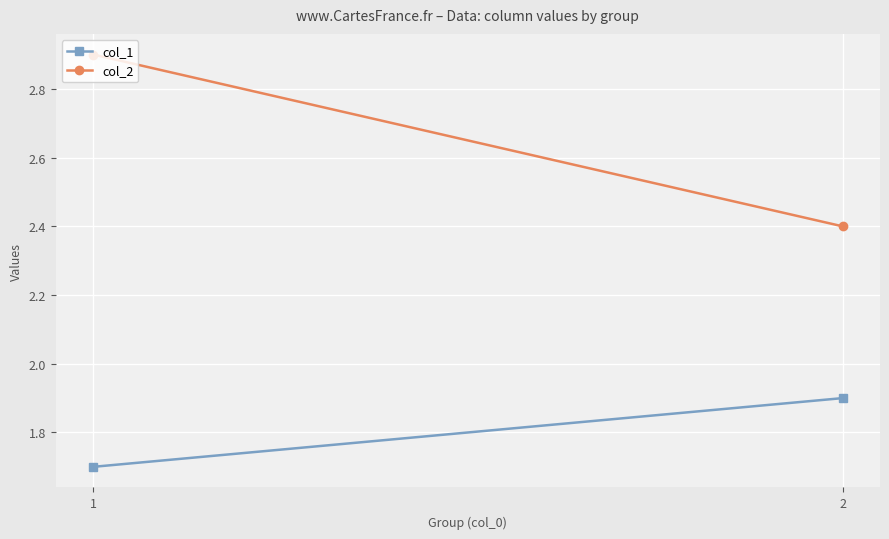

Reading left to right, extract all data points from this chart.

col_1: 1.7	1.9
col_2: 2.9	2.4